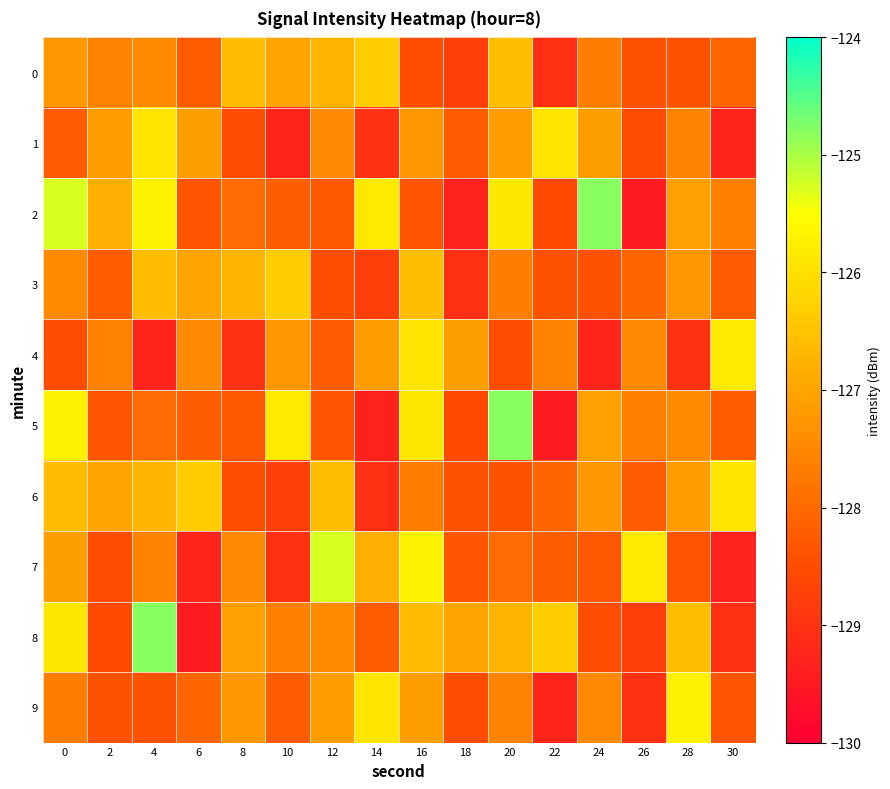

At 16, list the series in order from smallest to largest.

0, 2, 6, 1, 9, 8, 3, 4, 5, 7